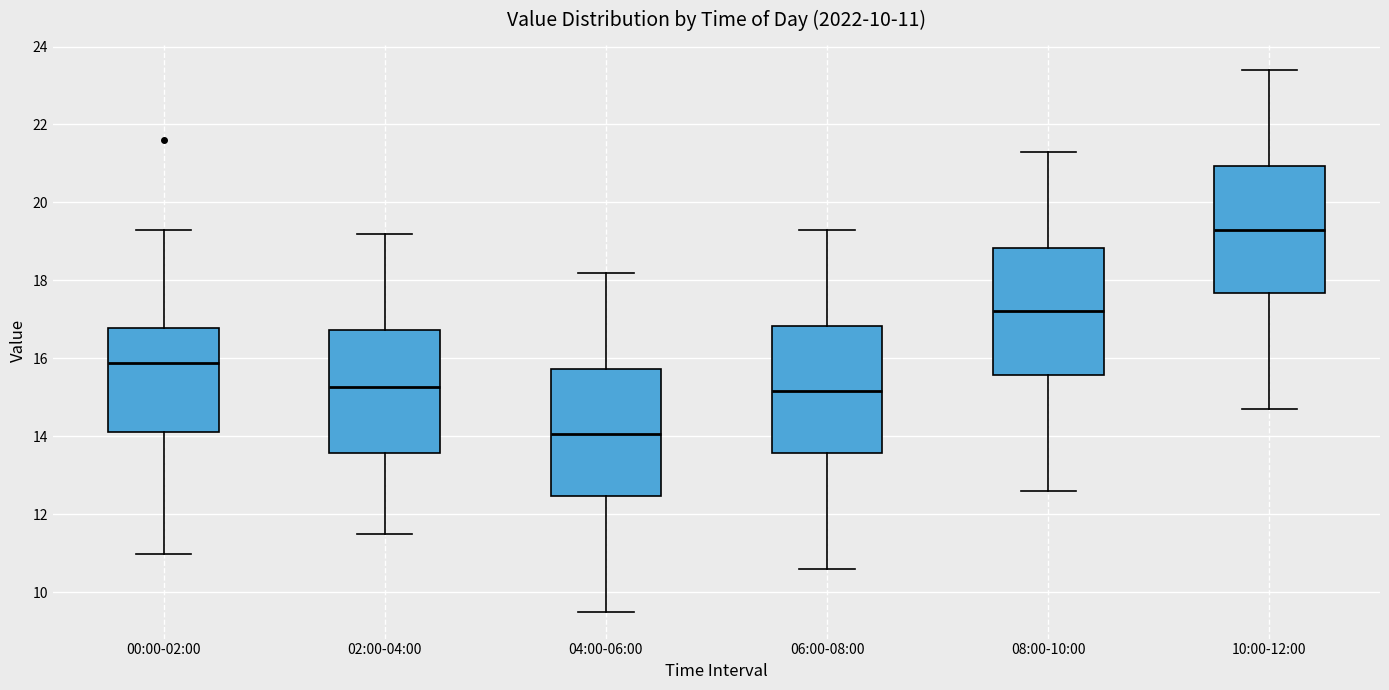

Which box's median line is the lowest?

04:00-06:00